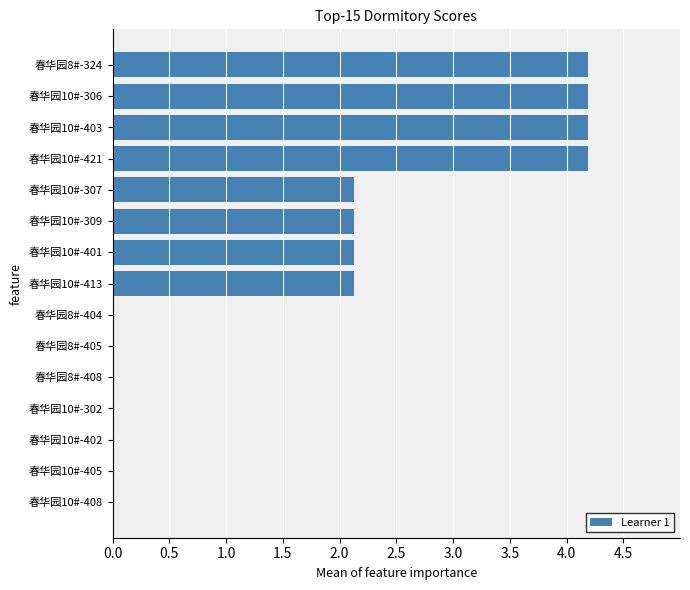

The chart shows a value of 0.0 at 春华园8#-405. True or false?

True